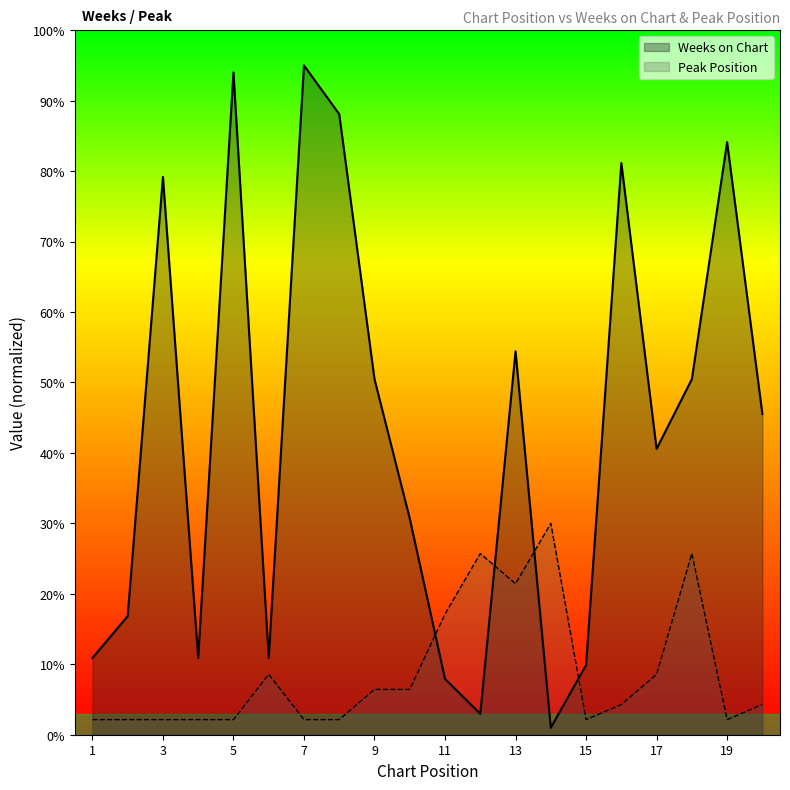

At 5, list the series in order from smallest to largest.

Peak Position, Weeks on Chart